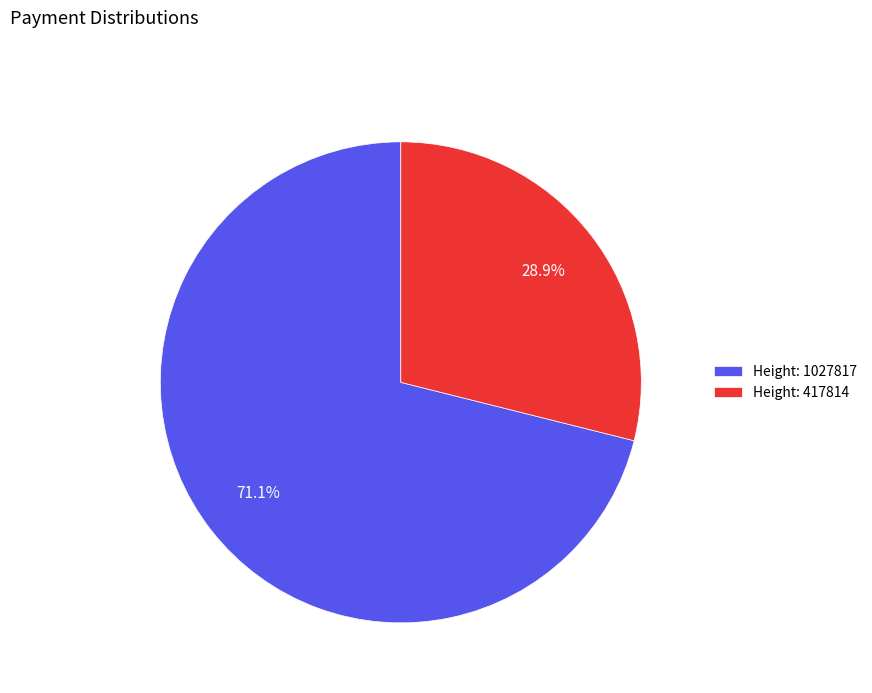

Is there any slice that represents more than half of the pie?

Yes